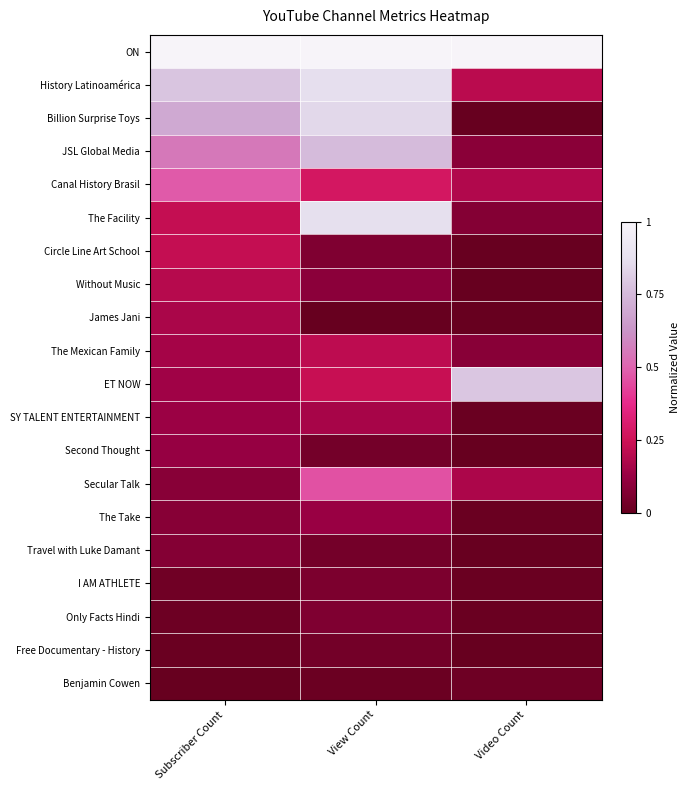

Count the number of categories in the chart.

3